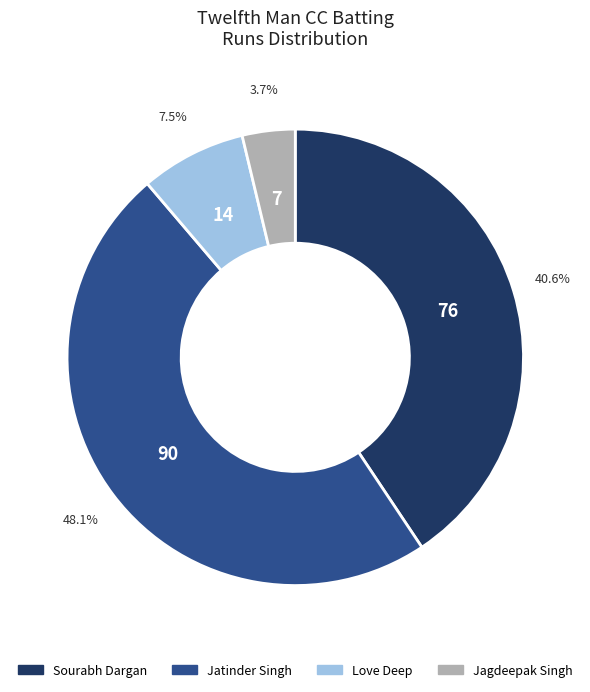

Is there any slice that represents more than half of the pie?

No